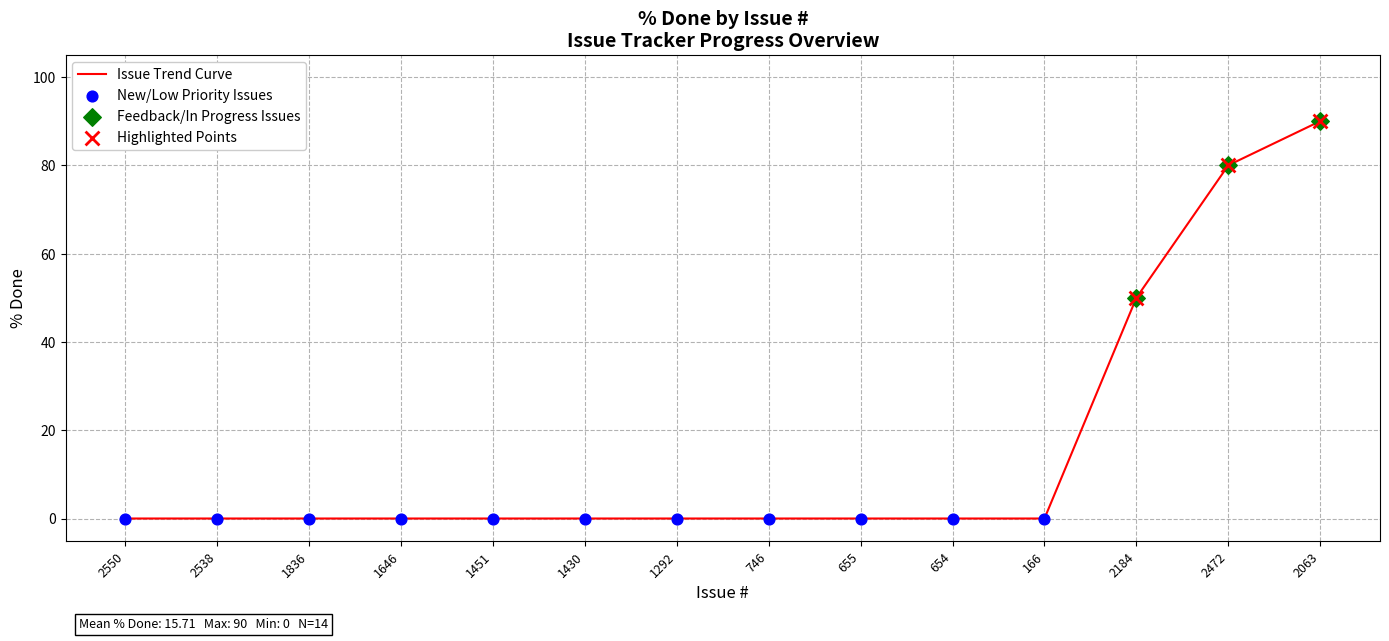

What is the change in value from 655 to 2472?

+80